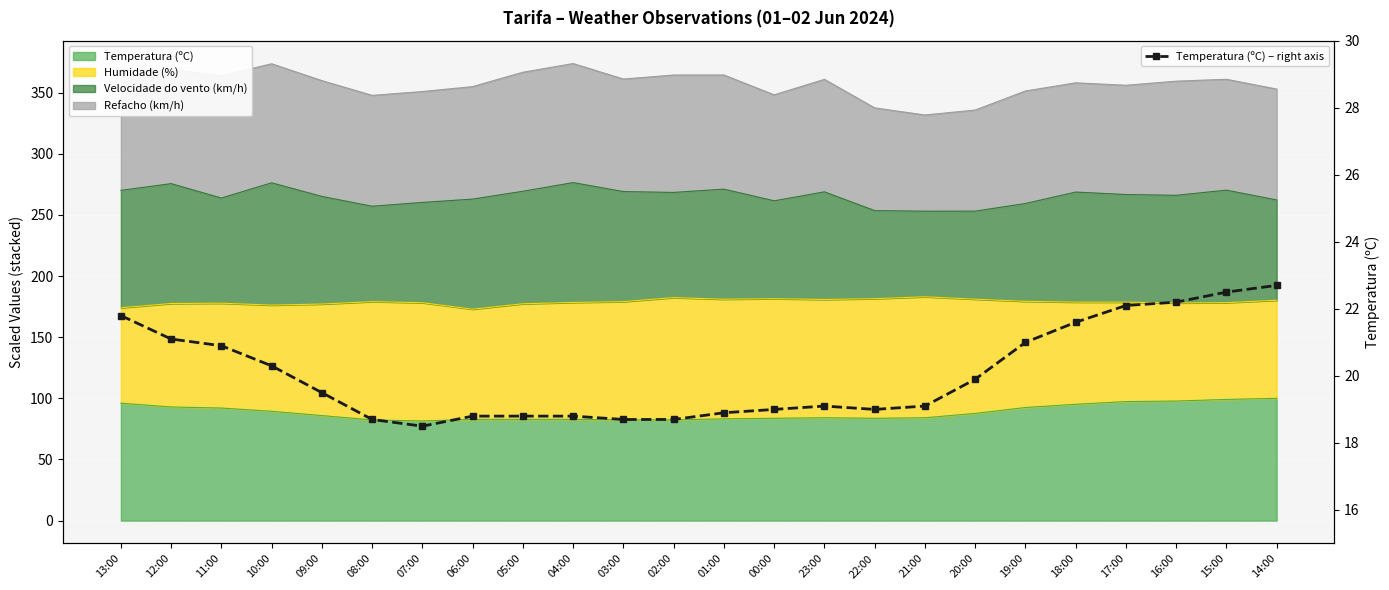

True or false: the data shows 3.9 at 23:00.

False